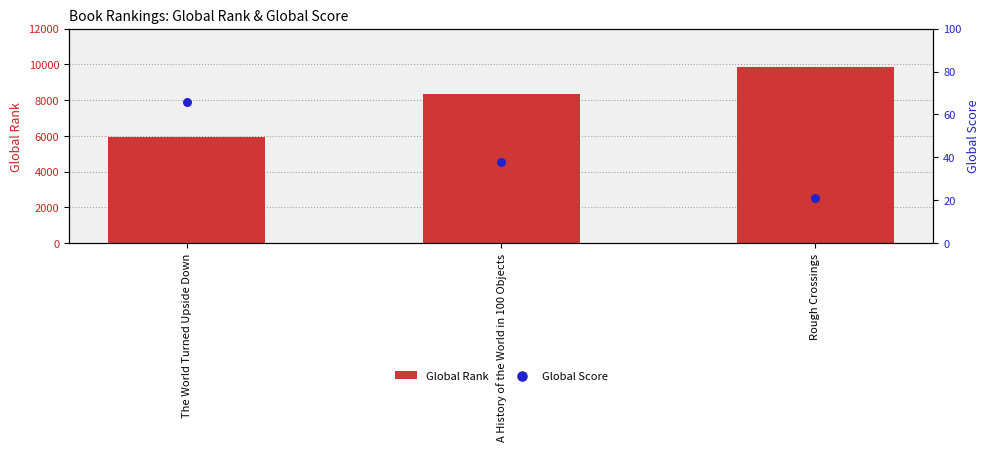

Is the value of Global Rank at Rough Crossings greater than the value of Global Score at A History of the World in 100 Objects?

Yes